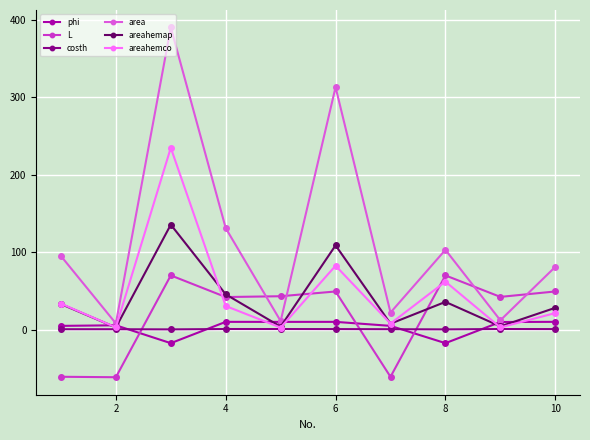

In L, how many points are higher than both neighbors (excluding endpoints)?

3